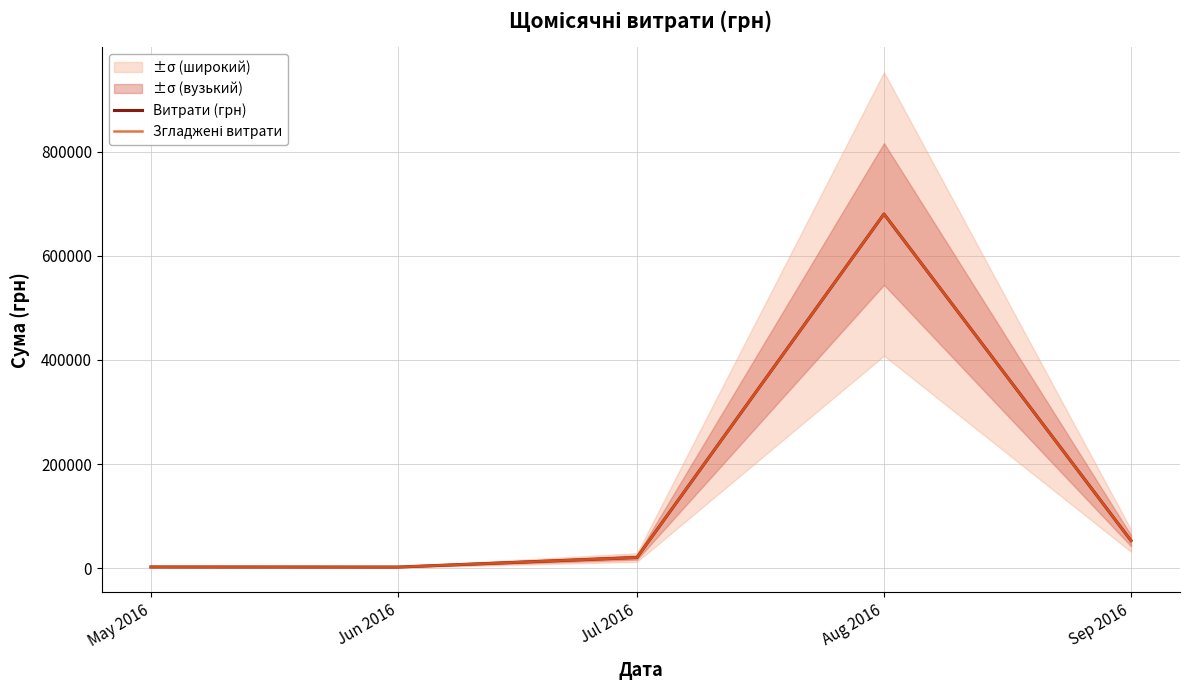

What is the label of the 1st point from the left?

May 2016